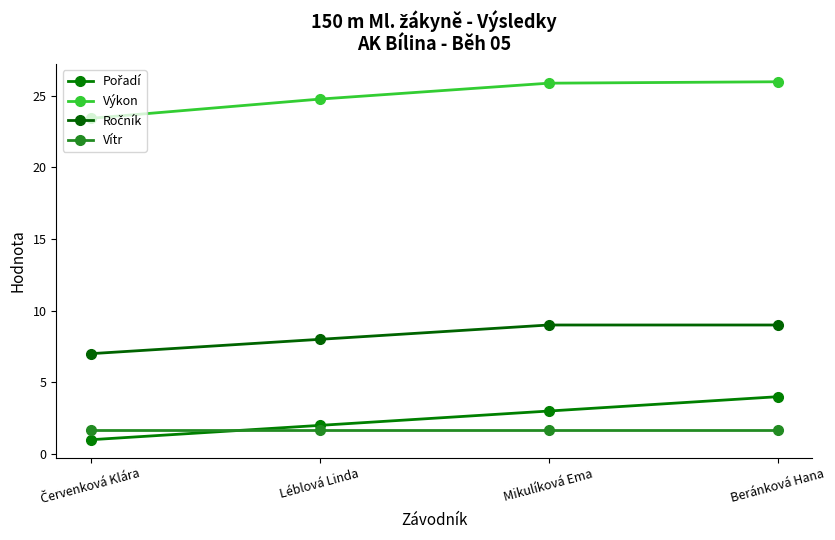

Rank the categories by Ročník value from highest to lowest.

Mikulíková Ema, Beránková Hana, Léblová Linda, Červenková Klára